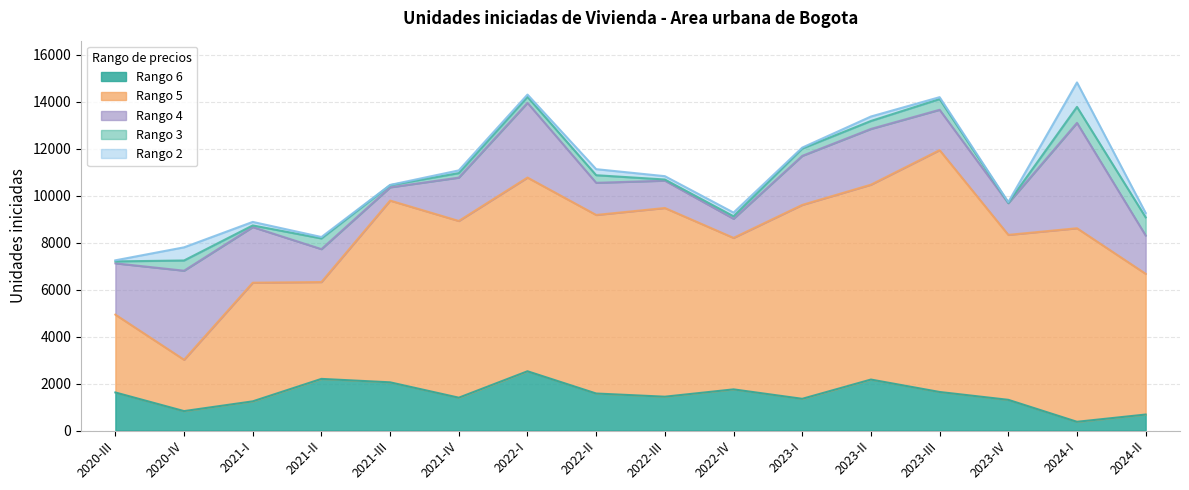

What is the minimum value shown in the chart?

12